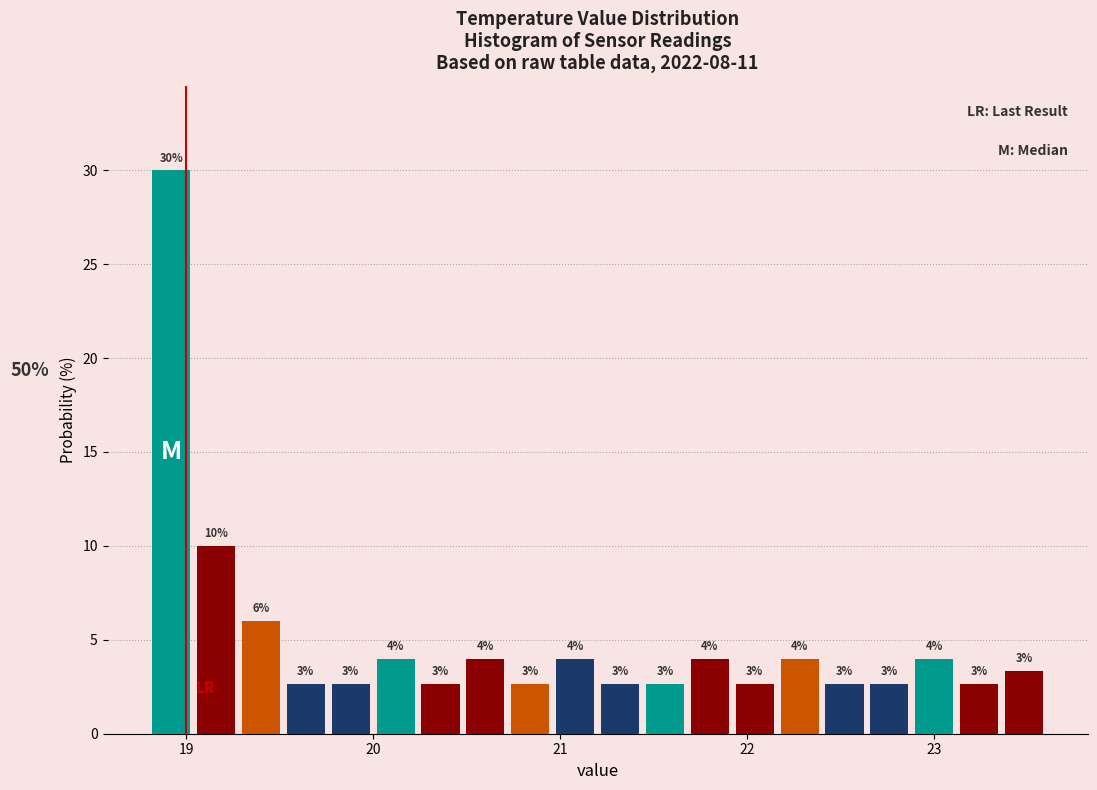

Around what value on the x-axis is the tallest bar? Give the approximate position of its centre, as read against the axis.

18.9